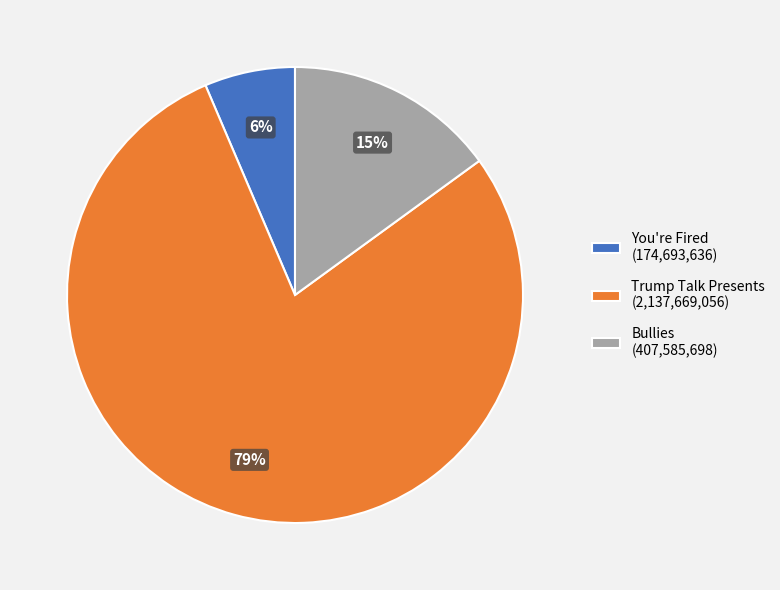

To the nearest percent, what is the difference between the Bullies (407,585,698) and You're Fired (174,693,636) slice percentages?

9%